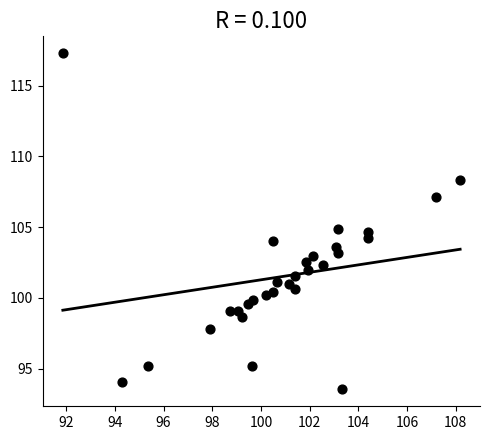

What is the range of Y values (max minus min)?

23.7